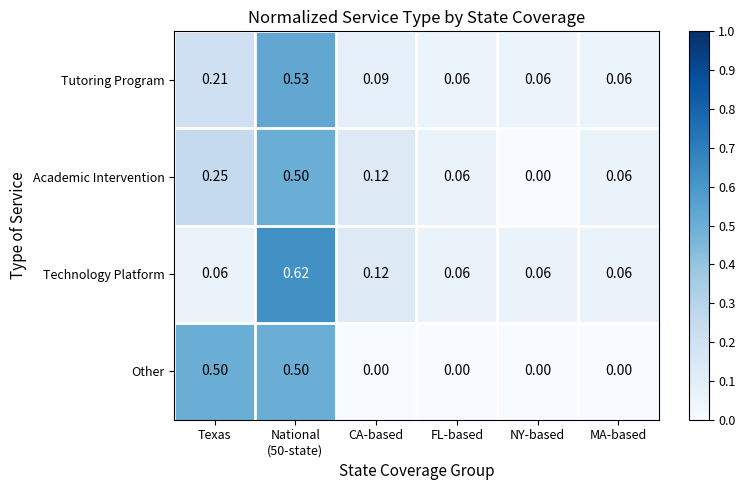

Is the value of Academic Intervention at CA-based greater than the value of Technology Platform at NY-based?

Yes